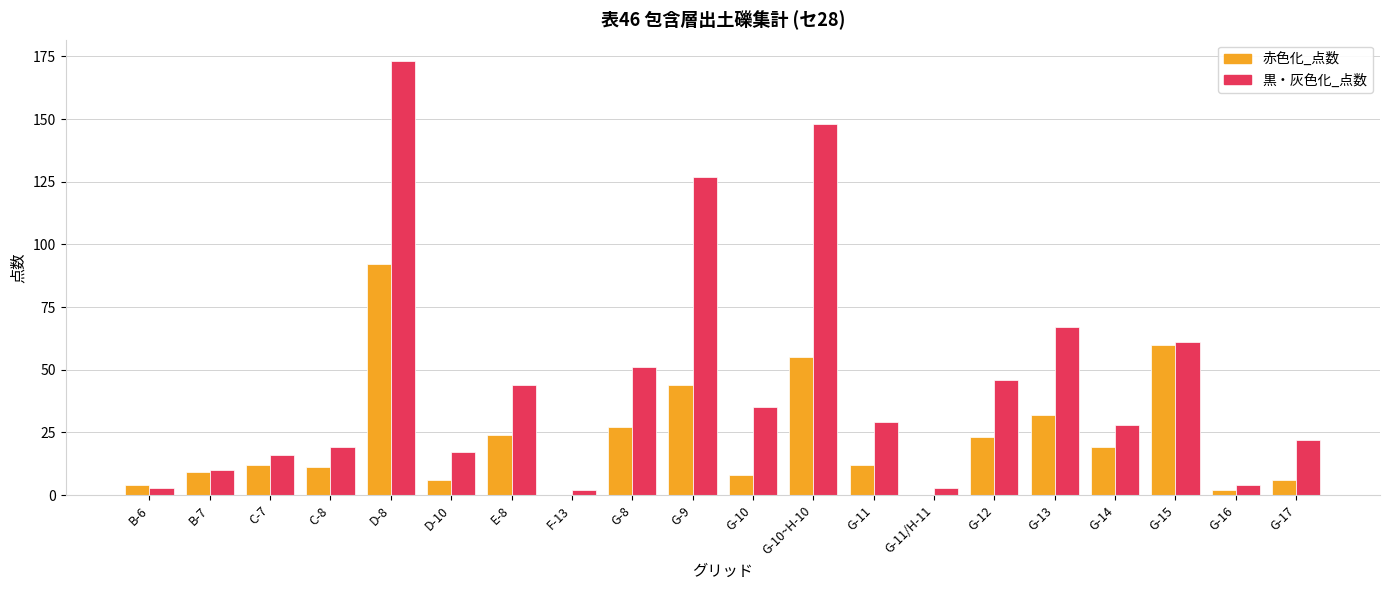

How many groups of bars are there?

20